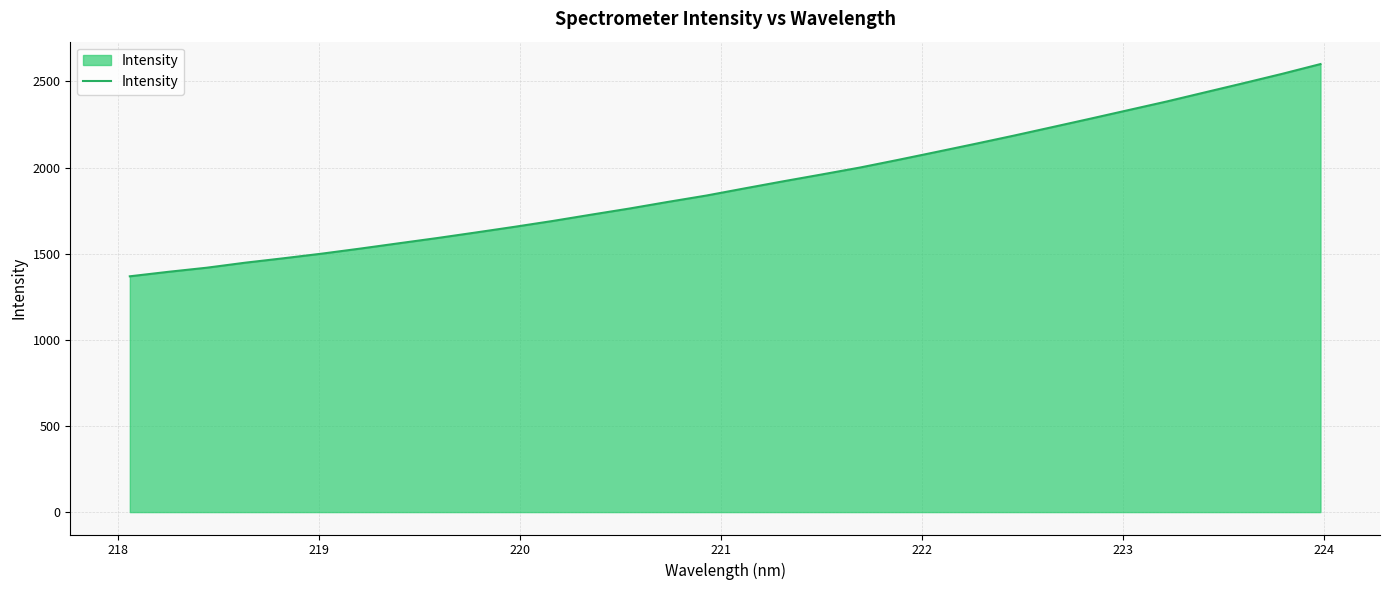

What is the maximum value shown in the chart?

2600.6